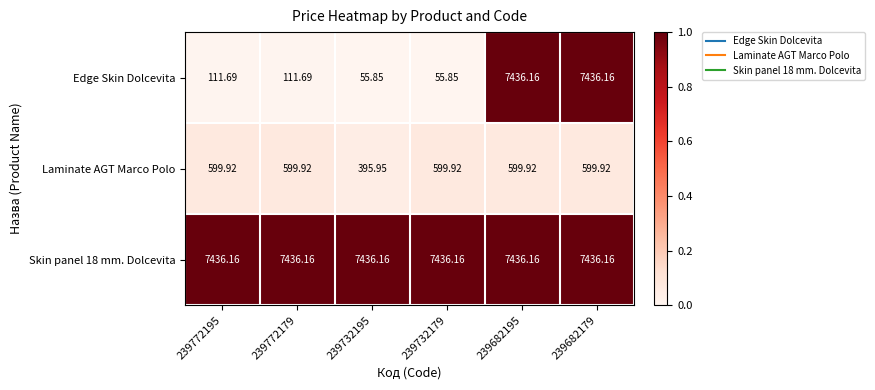

Which series has the widest spread of values?

Edge Skin Dolcevita